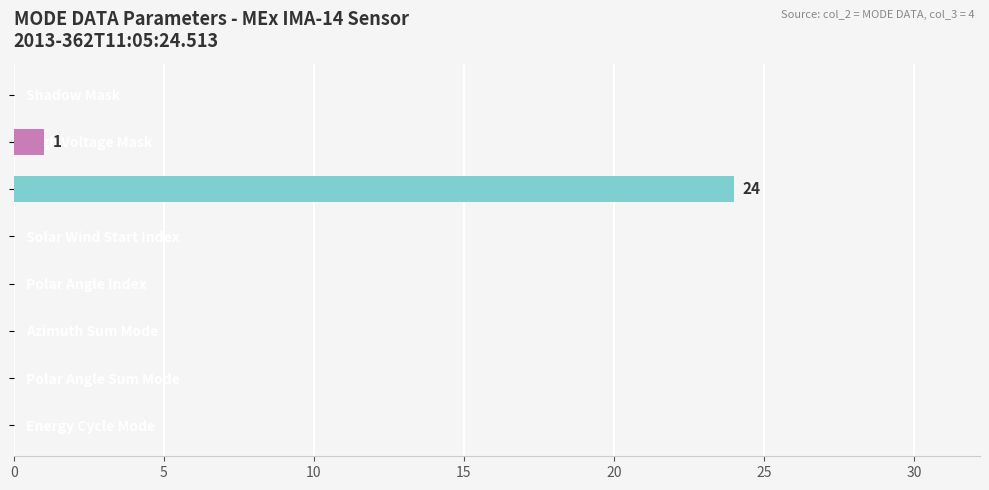

What is the maximum value shown in the chart?

24